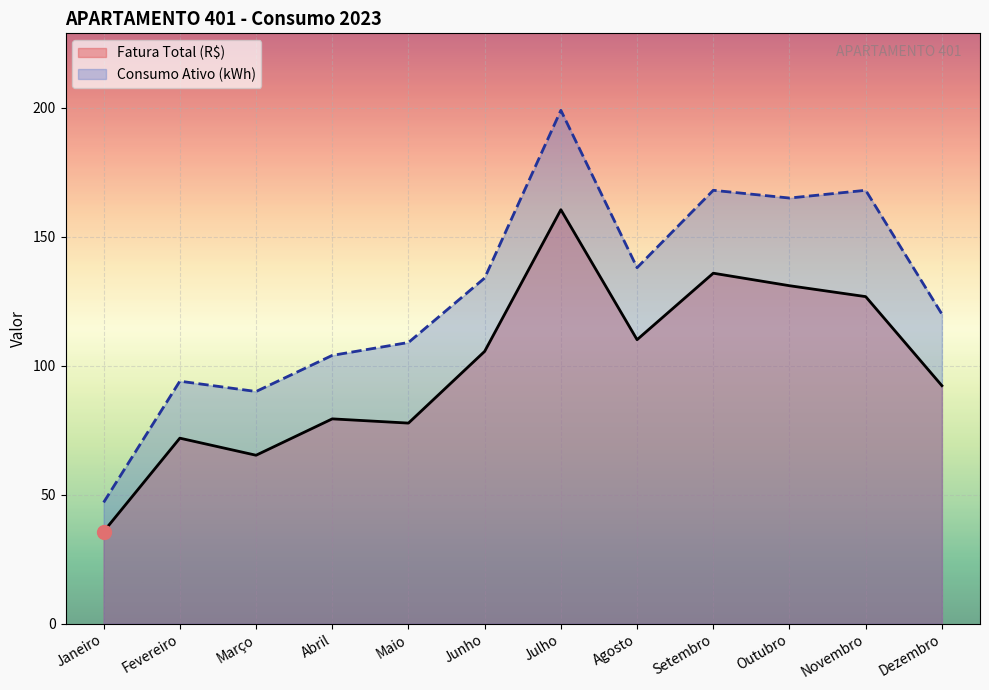

Reading right to left, transcribe all the data shown in this chart.

Fatura Total (R$): Dezembro=92.3	Novembro=126.8	Outubro=131.0	Setembro=135.9	Agosto=110.1	Julho=160.5	Junho=105.6	Maio=77.8	Abril=79.4	Março=65.3	Fevereiro=71.9	Janeiro=35.7
Consumo Ativo (kWh): Dezembro=120.0	Novembro=168.0	Outubro=165.0	Setembro=168.0	Agosto=138.0	Julho=199.0	Junho=134.0	Maio=109.0	Abril=104.0	Março=90.0	Fevereiro=94.0	Janeiro=47.0